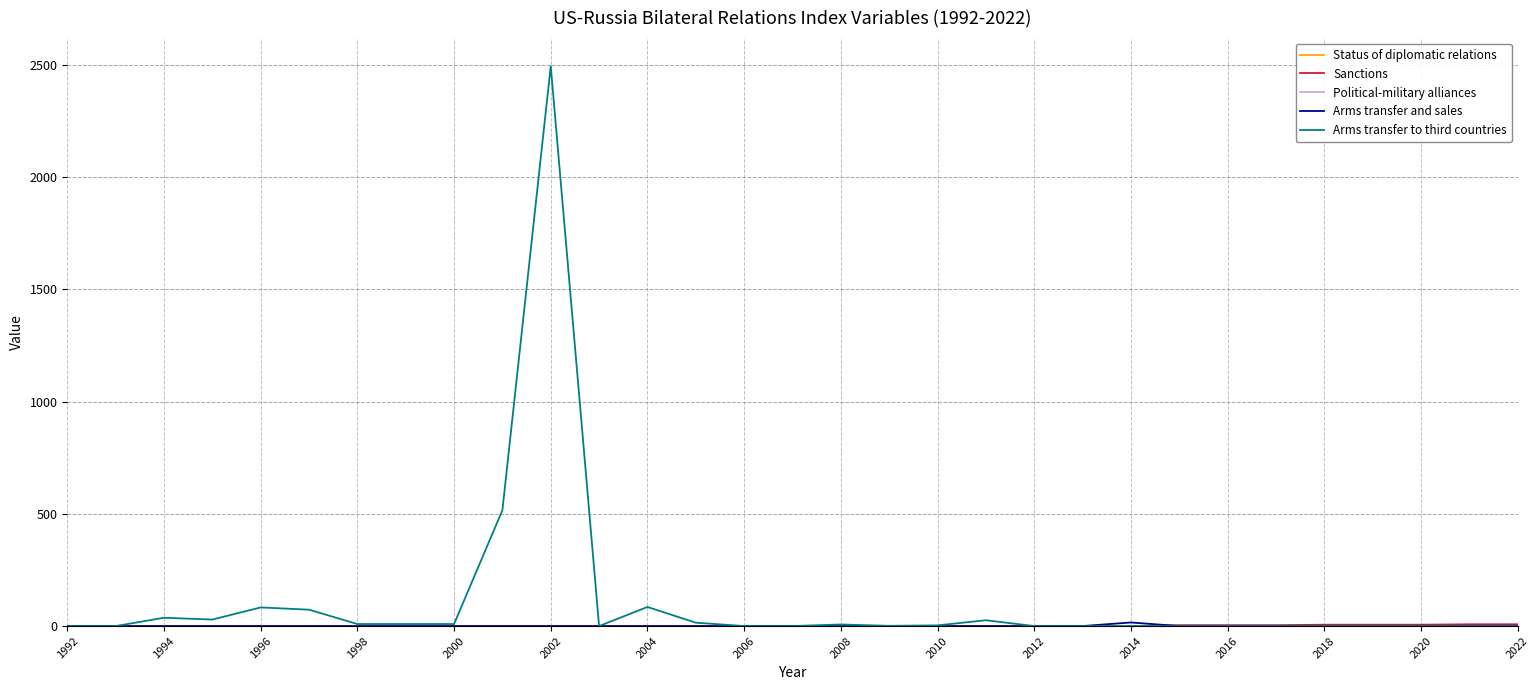

Does the chart display data point markers on the line(s)?

No